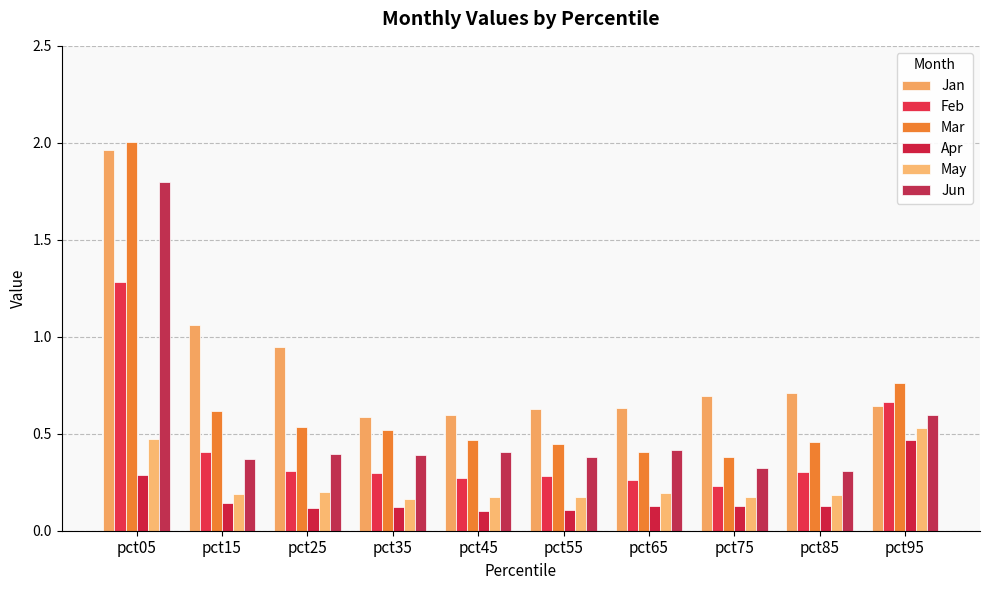

Reading left to right, list all the values displayed in this chart.

Jan: 2.0	1.1	0.9	0.6	0.6	0.6	0.6	0.7	0.7	0.6
Feb: 1.3	0.4	0.3	0.3	0.3	0.3	0.3	0.2	0.3	0.7
Mar: 2.0	0.6	0.5	0.5	0.5	0.4	0.4	0.4	0.5	0.8
Apr: 0.3	0.1	0.1	0.1	0.1	0.1	0.1	0.1	0.1	0.5
May: 0.5	0.2	0.2	0.2	0.2	0.2	0.2	0.2	0.2	0.5
Jun: 1.8	0.4	0.4	0.4	0.4	0.4	0.4	0.3	0.3	0.6